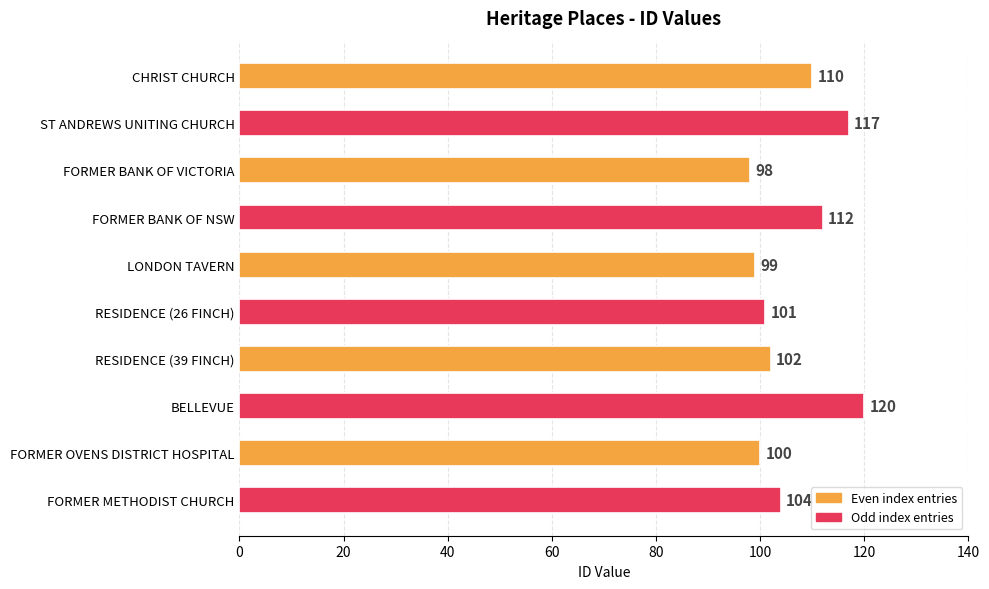

How many bars are there in total?

10